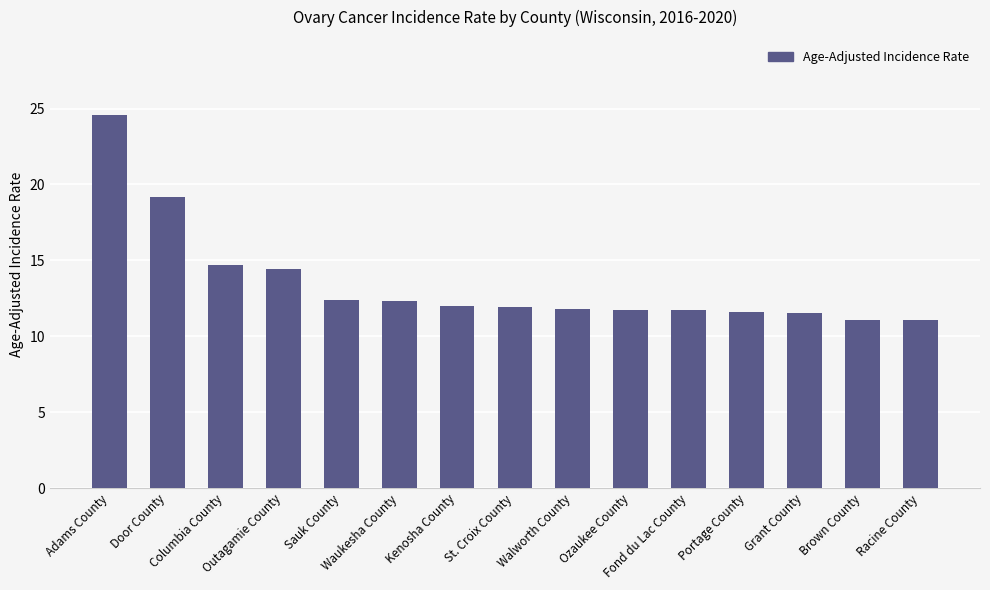

What is the difference between the maximum and minimum values?

13.5